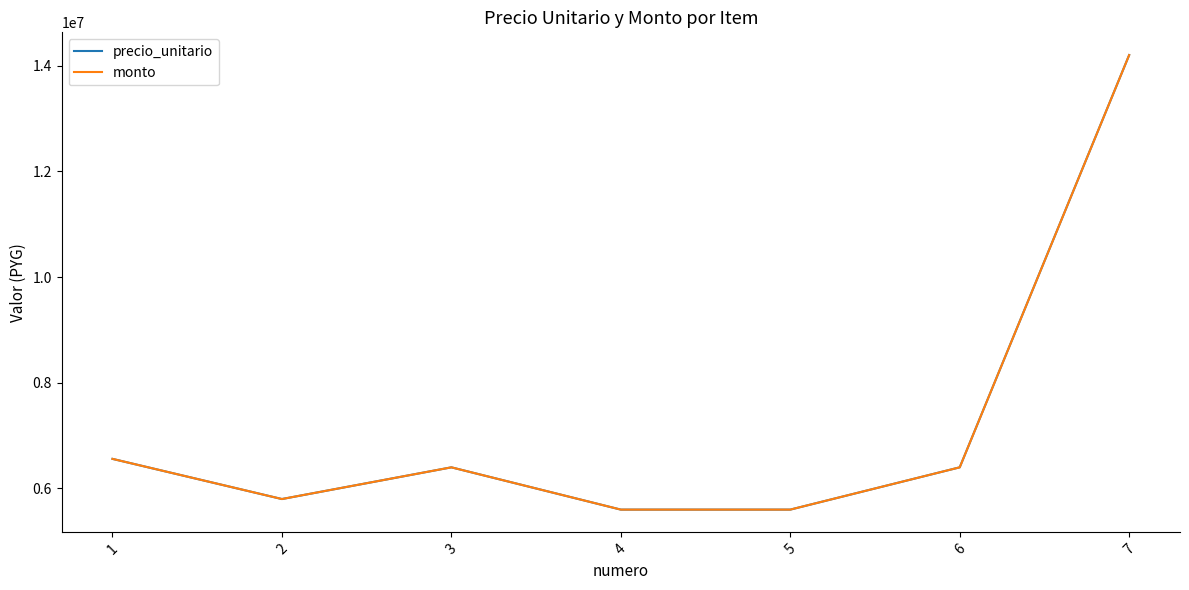

List the series in order of their peak value, highest first.

precio_unitario, monto